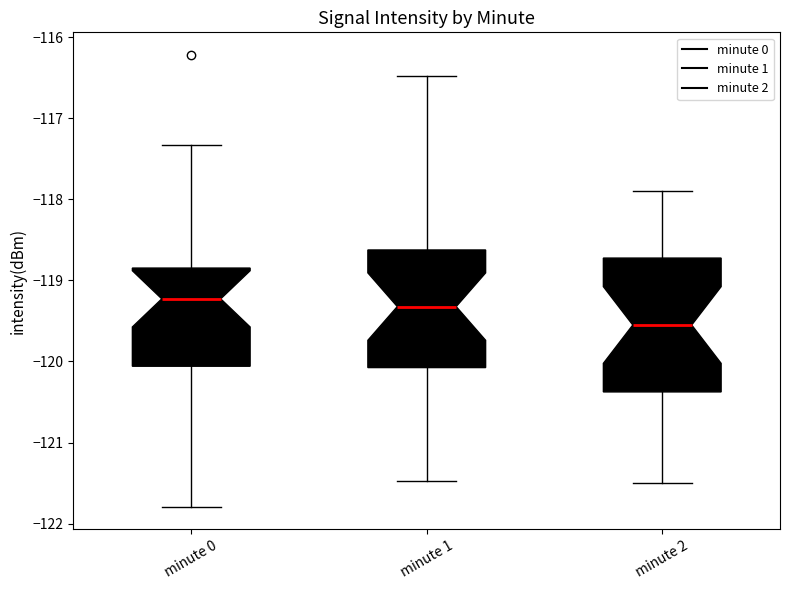

Reading left to right, transcribe this box plot: for each box, give where its median line is, the range the box spans, and where its two whiskers end, as read against the y-axis. The values are not printed on the chart, so give them approximately, as read against the axis.

minute 0: median -119.2, box -120.1 to -118.8, whiskers -121.8 to -117.3
minute 1: median -119.3, box -120.1 to -118.6, whiskers -121.5 to -116.5
minute 2: median -119.5, box -120.4 to -118.7, whiskers -121.5 to -117.9